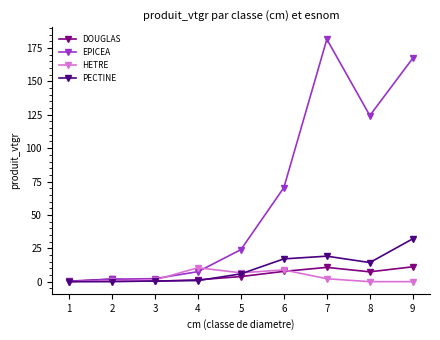

What is the difference between the maximum and minimum values in the HETRE series?

10.4